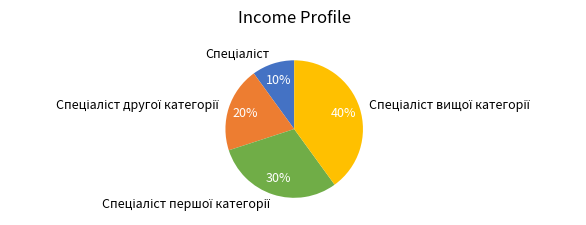

Is there a majority slice in this chart?

No